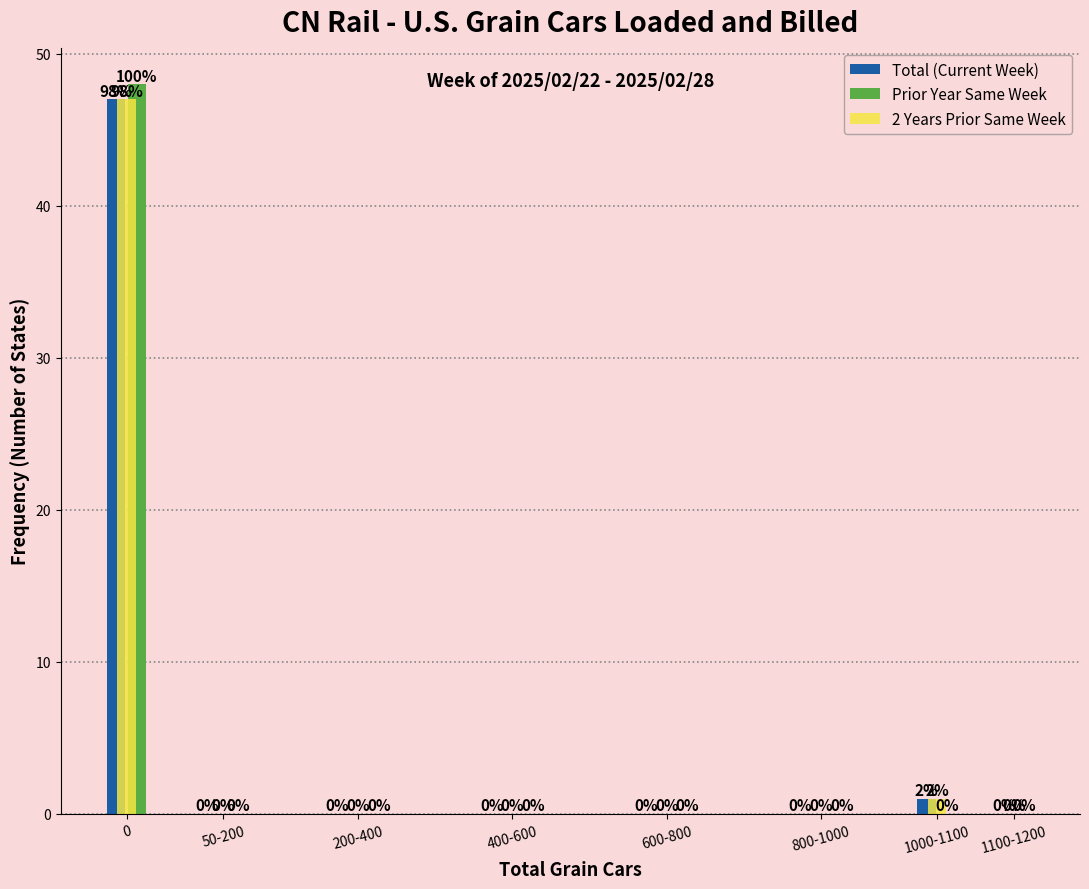

Reading left to right, transcribe all the data shown in this chart.

Total (Current Week): 0=47	50-200=0	200-400=0	400-600=0	600-800=0	800-1000=0	1000-1100=1	1100-1200=0
Prior Year Same Week: 0=48	50-200=0	200-400=0	400-600=0	600-800=0	800-1000=0	1000-1100=0	1100-1200=0
2 Years Prior Same Week: 0=47	50-200=0	200-400=0	400-600=0	600-800=0	800-1000=0	1000-1100=1	1100-1200=0